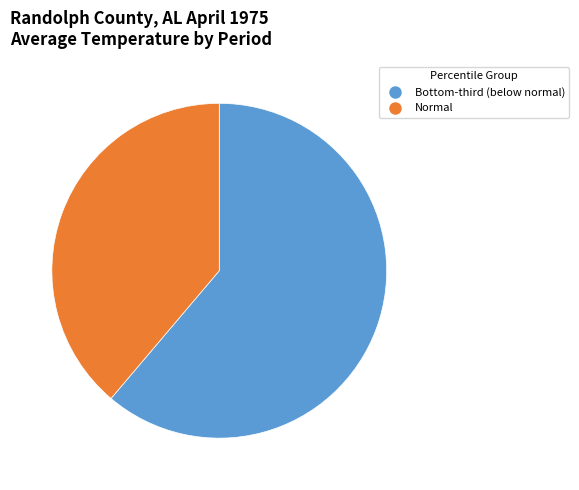

Is there a majority slice in this chart?

Yes